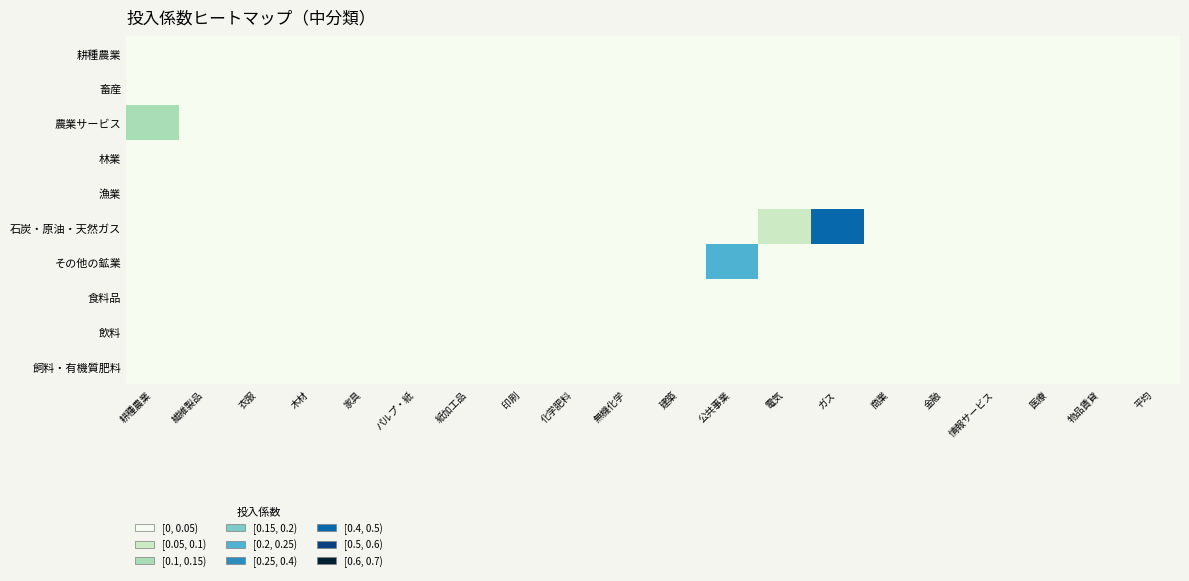

Reading left to right, what are all the values shown in this chart?

耕種農業: 耕種農業=0.0	繊維製品=0.0	衣服=0.0	木材=0.0	家具=0.0	パルプ・紙=0.0	紙加工品=0.0	印刷=0.0	化学肥料=0.0	無機化学=0.0	建築=0.0	公共事業=0.0	電気=0.0	ガス=0.0	商業=0.0	金融=0.0	情報サービス=0.0	医療=0.0	物品賃貸=0.0	平均=0.0
畜産: 耕種農業=0.0	繊維製品=0.0	衣服=0.0	木材=0.0	家具=0.0	パルプ・紙=0.0	紙加工品=0.0	印刷=0.0	化学肥料=0.0	無機化学=0.0	建築=0.0	公共事業=0.0	電気=0.0	ガス=0.0	商業=0.0	金融=0.0	情報サービス=0.0	医療=0.0	物品賃貸=0.0	平均=0.0
農業サービス: 耕種農業=0.1	繊維製品=0.0	衣服=0.0	木材=0.0	家具=0.0	パルプ・紙=0.0	紙加工品=0.0	印刷=0.0	化学肥料=0.0	無機化学=0.0	建築=0.0	公共事業=0.0	電気=0.0	ガス=0.0	商業=0.0	金融=0.0	情報サービス=0.0	医療=0.0	物品賃貸=0.0	平均=0.0
林業: 耕種農業=0.0	繊維製品=0.0	衣服=0.0	木材=0.0	家具=0.0	パルプ・紙=0.0	紙加工品=0.0	印刷=0.0	化学肥料=0.0	無機化学=0.0	建築=0.0	公共事業=0.0	電気=0.0	ガス=0.0	商業=0.0	金融=0.0	情報サービス=0.0	医療=0.0	物品賃貸=0.0	平均=0.0
漁業: 耕種農業=0.0	繊維製品=0.0	衣服=0.0	木材=0.0	家具=0.0	パルプ・紙=0.0	紙加工品=0.0	印刷=0.0	化学肥料=0.0	無機化学=0.0	建築=0.0	公共事業=0.0	電気=0.0	ガス=0.0	商業=0.0	金融=0.0	情報サービス=0.0	医療=0.0	物品賃貸=0.0	平均=0.0
石炭・原油・天然ガス: 耕種農業=0.0	繊維製品=0.0	衣服=0.0	木材=0.0	家具=0.0	パルプ・紙=0.0	紙加工品=0.0	印刷=0.0	化学肥料=0.0	無機化学=0.0	建築=0.0	公共事業=0.0	電気=0.1	ガス=0.4	商業=0.0	金融=0.0	情報サービス=0.0	医療=0.0	物品賃貸=0.0	平均=0.0
その他の鉱業: 耕種農業=0.0	繊維製品=0.0	衣服=0.0	木材=0.0	家具=0.0	パルプ・紙=0.0	紙加工品=0.0	印刷=0.0	化学肥料=0.0	無機化学=0.0	建築=0.0	公共事業=0.2	電気=0.0	ガス=0.0	商業=0.0	金融=0.0	情報サービス=0.0	医療=0.0	物品賃貸=0.0	平均=0.0
食料品: 耕種農業=0.0	繊維製品=0.0	衣服=0.0	木材=0.0	家具=0.0	パルプ・紙=0.0	紙加工品=0.0	印刷=0.0	化学肥料=0.0	無機化学=0.0	建築=0.0	公共事業=0.0	電気=0.0	ガス=0.0	商業=0.0	金融=0.0	情報サービス=0.0	医療=0.0	物品賃貸=0.0	平均=0.0
飲料: 耕種農業=0.0	繊維製品=0.0	衣服=0.0	木材=0.0	家具=0.0	パルプ・紙=0.0	紙加工品=0.0	印刷=0.0	化学肥料=0.0	無機化学=0.0	建築=0.0	公共事業=0.0	電気=0.0	ガス=0.0	商業=0.0	金融=0.0	情報サービス=0.0	医療=0.0	物品賃貸=0.0	平均=0.0
飼料・有機質肥料: 耕種農業=0.0	繊維製品=0.0	衣服=0.0	木材=0.0	家具=0.0	パルプ・紙=0.0	紙加工品=0.0	印刷=0.0	化学肥料=0.0	無機化学=0.0	建築=0.0	公共事業=0.0	電気=0.0	ガス=0.0	商業=0.0	金融=0.0	情報サービス=0.0	医療=0.0	物品賃貸=0.0	平均=0.0